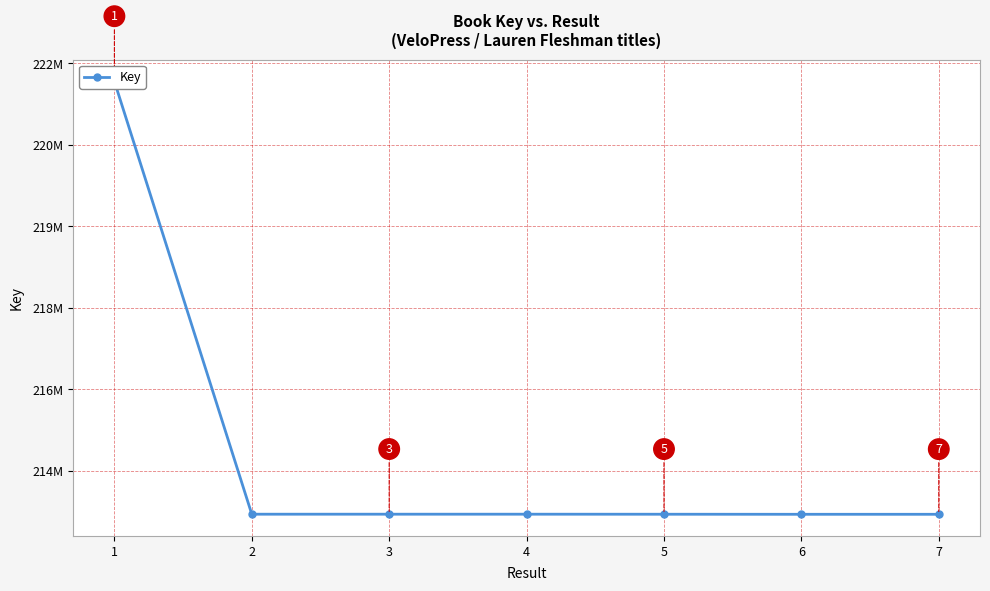

Which has a higher value, 3 or 5?

3